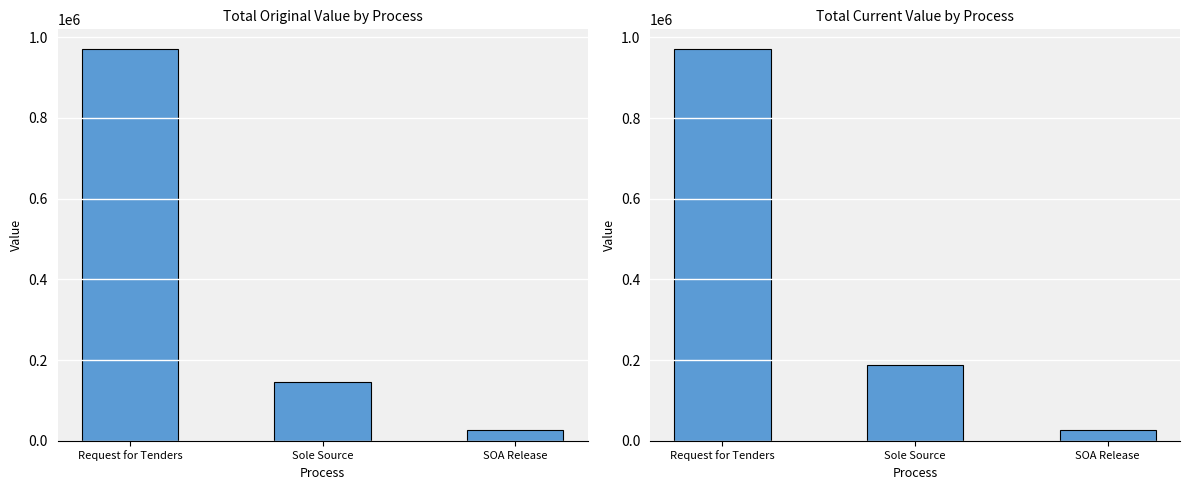

The value of original_value at Sole Source is 146408.7. True or false?

True